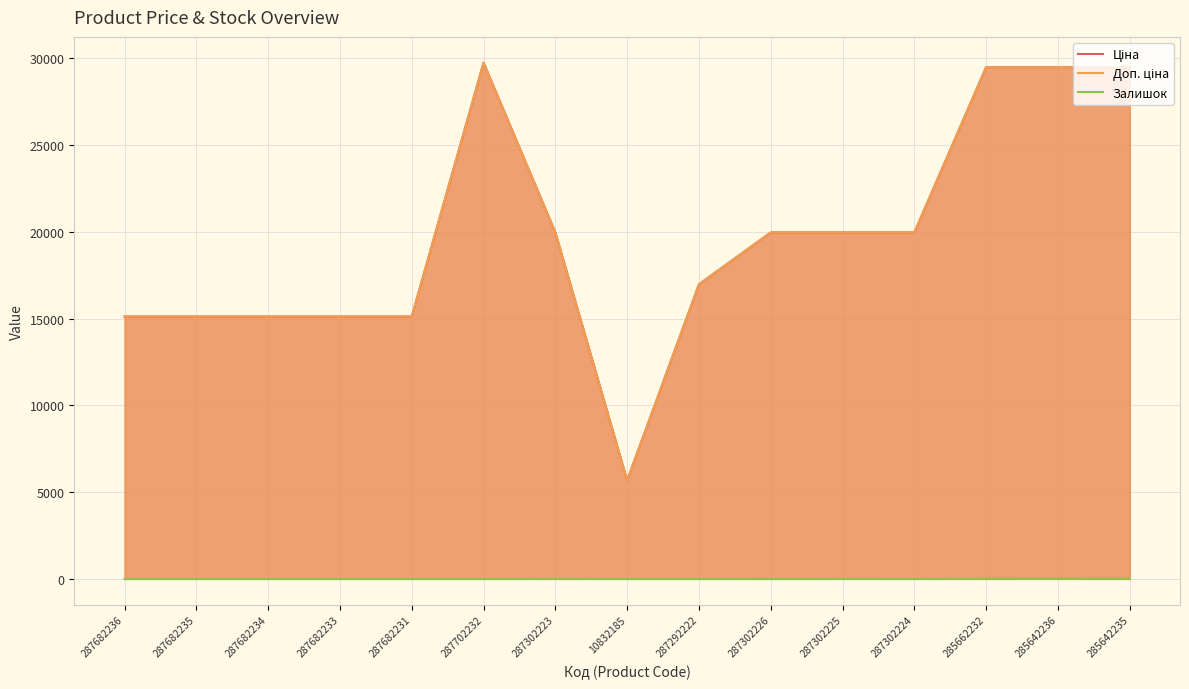

How many values in the Ціна series exceed 19964?

8